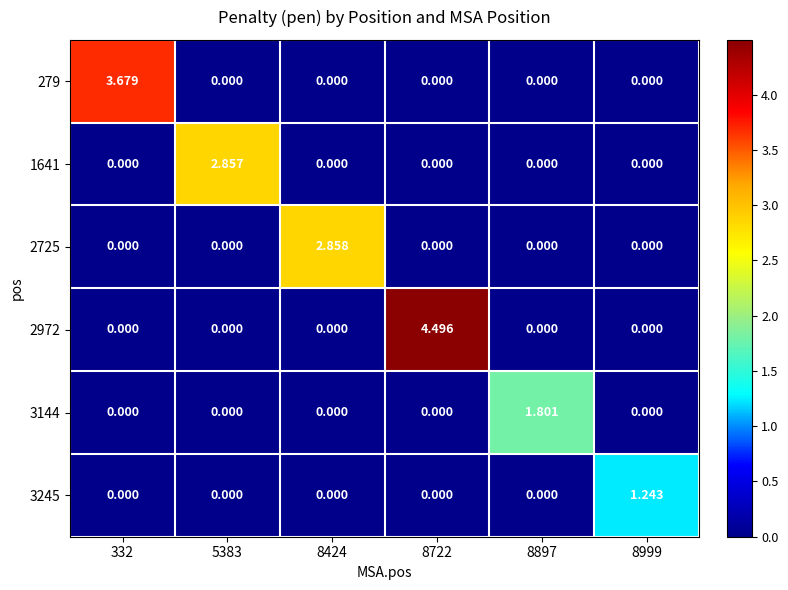

How many positive values does the 3245 series have?

1